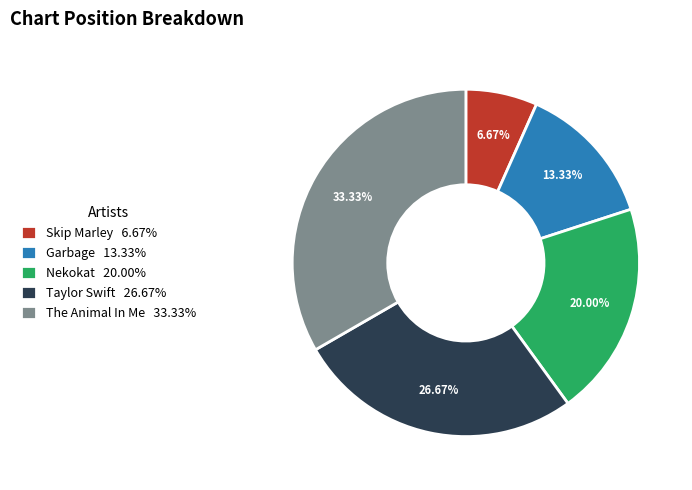

To the nearest percent, what is the difference between the Garbage and Taylor Swift slice percentages?

13%